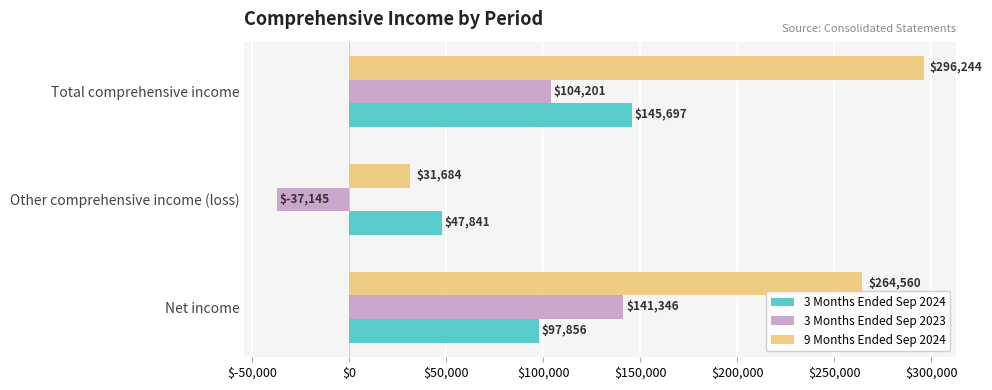

At which label does 3 Months Ended Sep 2023 reach its peak?

Net income